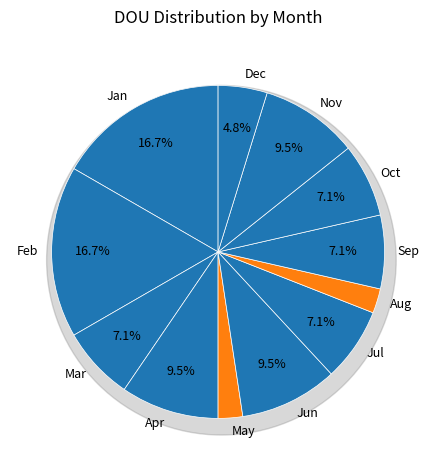

How many segments does this pie chart have?

12